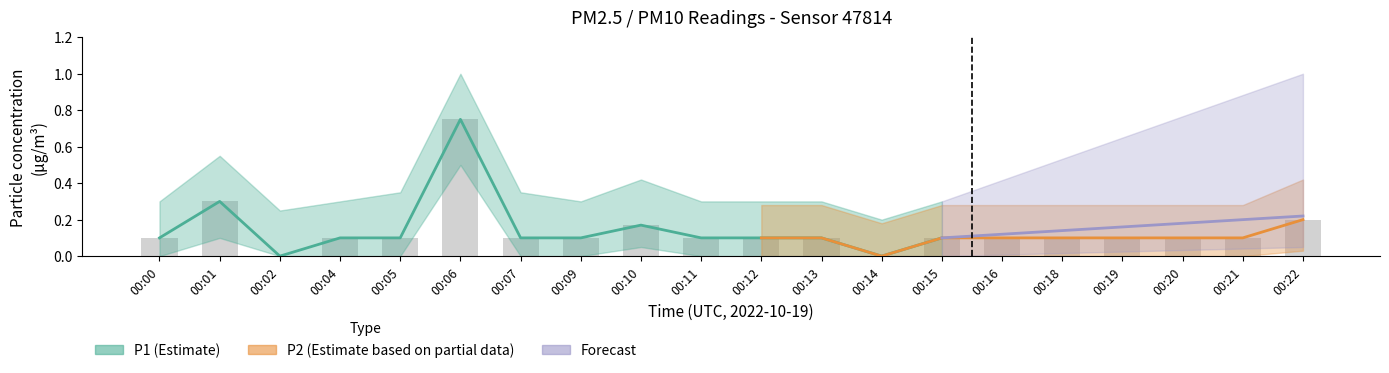

Reading left to right, list all the values displayed in this chart.

00:00=0.1	00:01=0.3	00:02=0.0	00:04=0.1	00:05=0.1	00:06=0.8	00:07=0.1	00:09=0.1	00:10=0.2	00:11=0.1	00:12=0.1	00:13=0.1	00:14=0.0	00:15=0.1	00:16=0.1	00:18=0.1	00:19=0.1	00:20=0.1	00:21=0.1	00:22=0.2